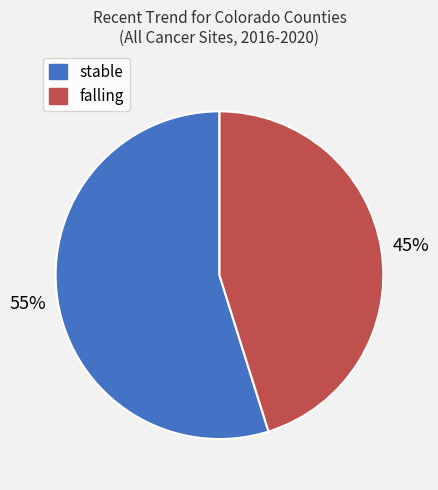

Which slice represents more than half of the pie?

stable